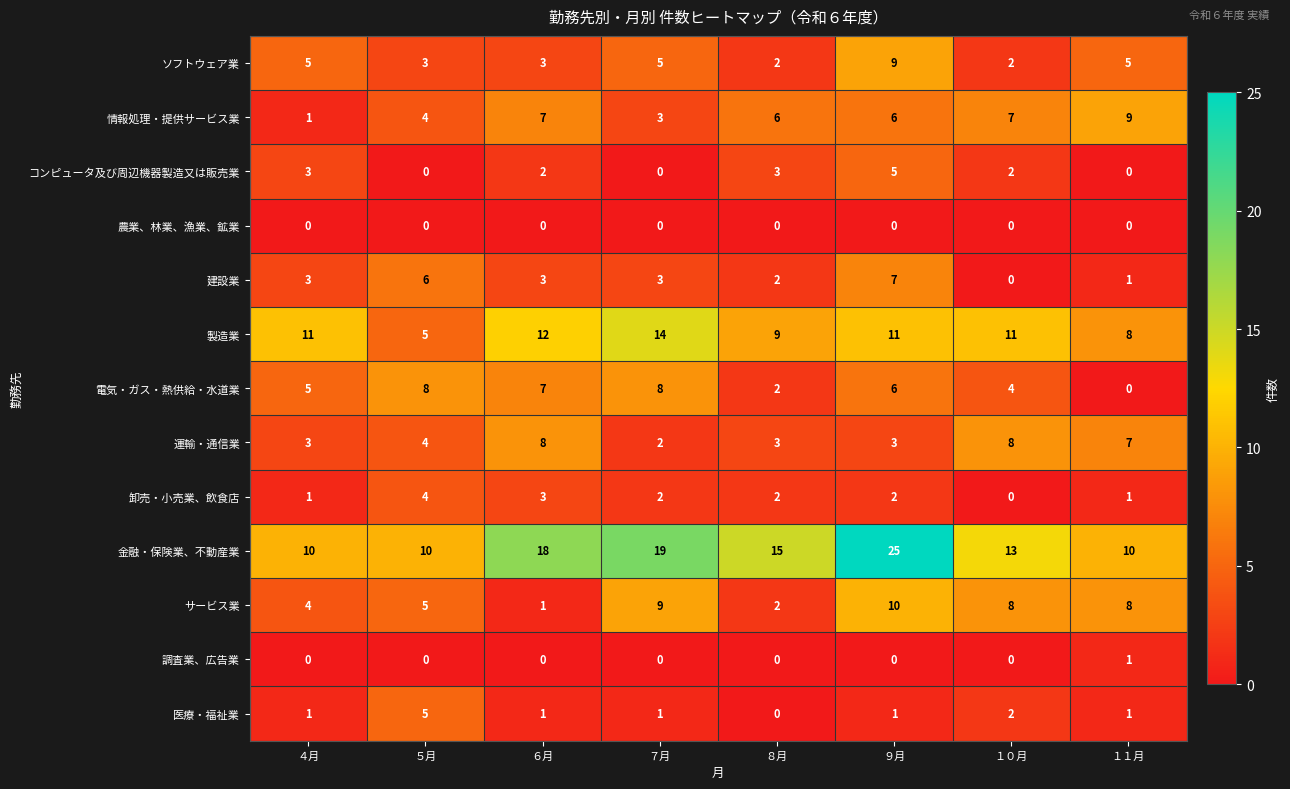

What is the difference between the maximum and second lowest values in the ソフトウェア業 series?

7